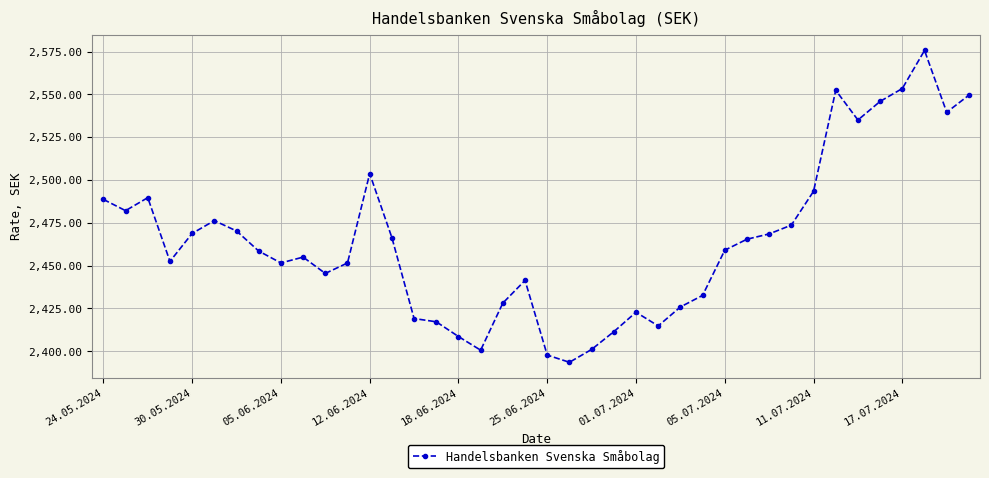

What is the sum of all values?

98587.0